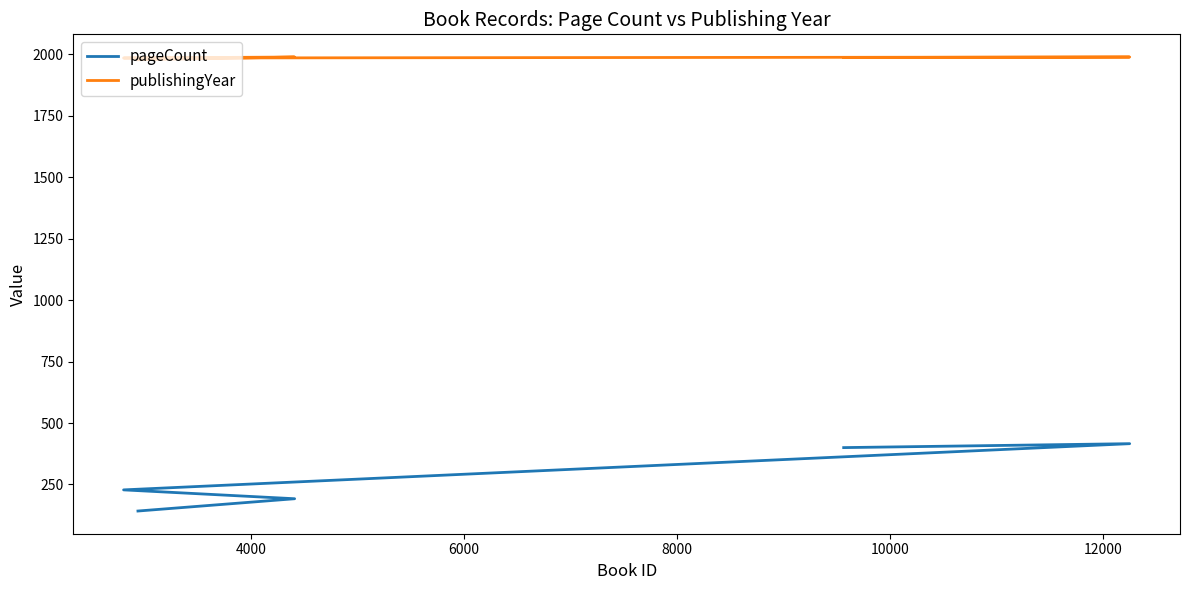

What is the minimum value shown in the chart?

142